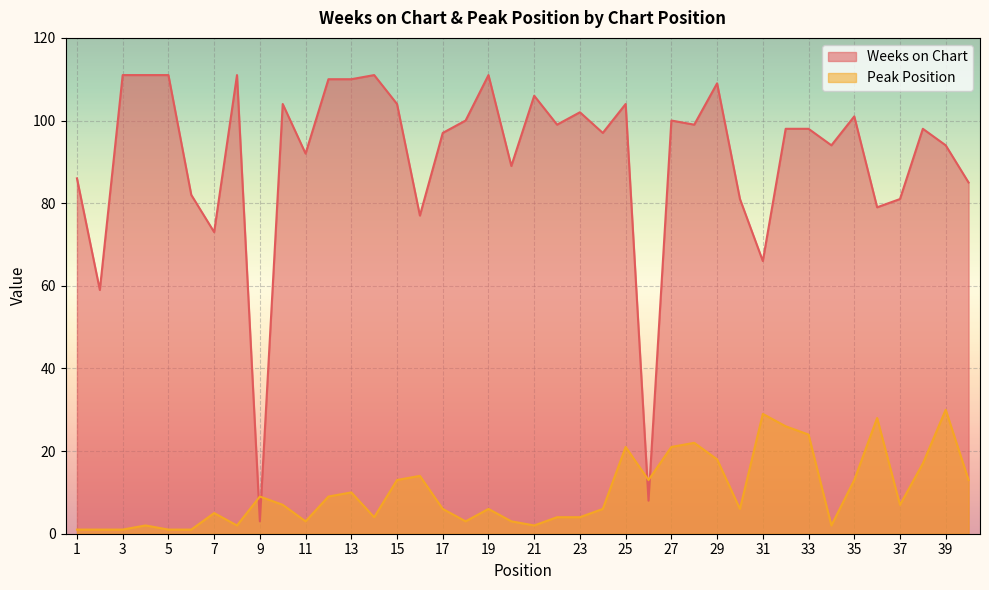

What is the difference between the Peak Position values at 35 and 37?

6